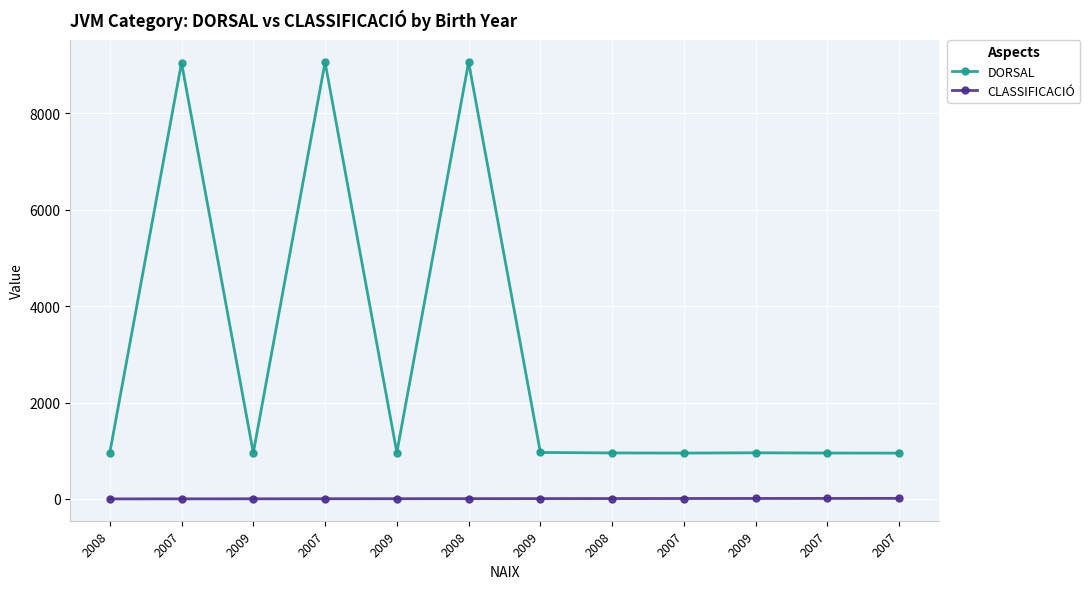

Where is CLASSIFICACIÓ nearest to the value 6?

2008